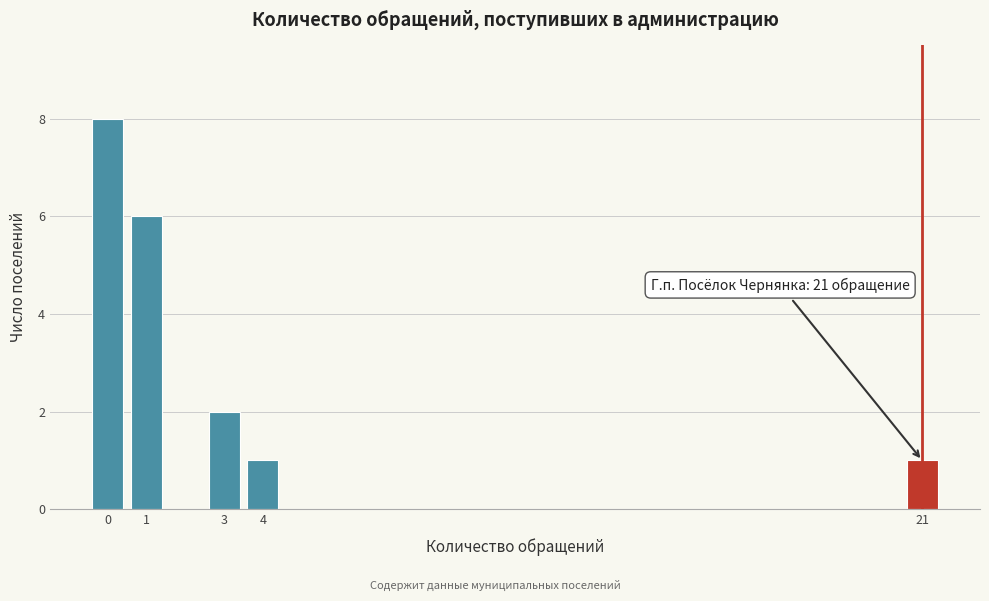

Reading right to left, list all the values displayed in this chart.

1	1	2	6	8